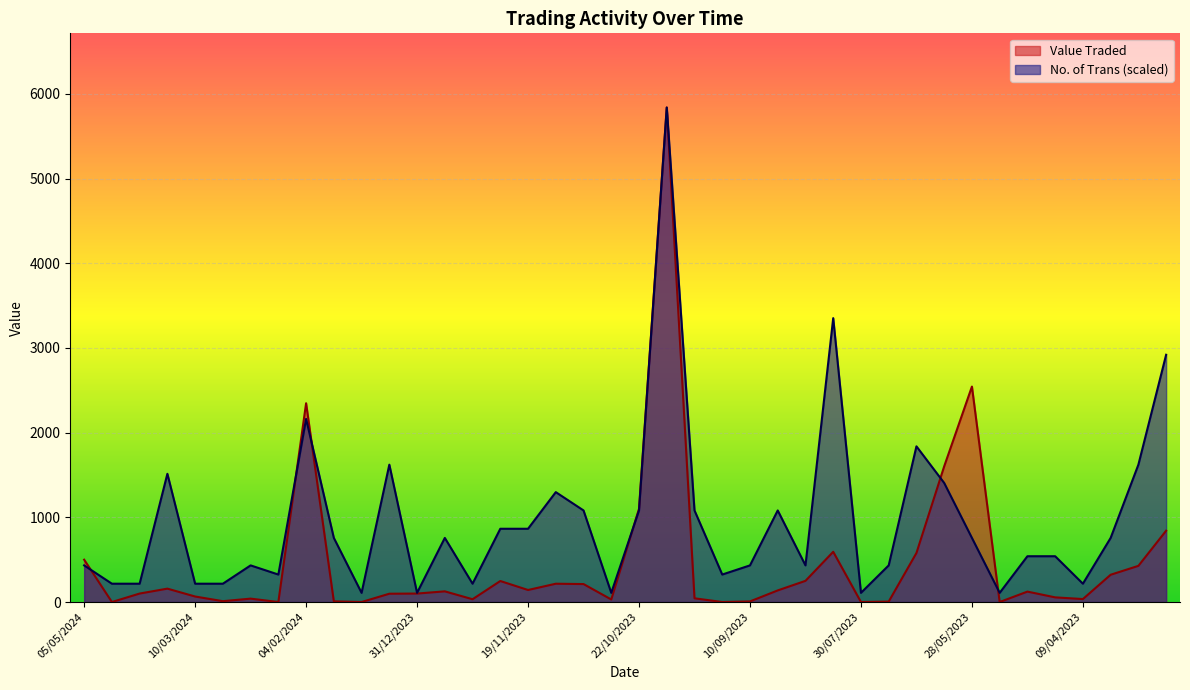

At which category is the sum across all series the highest?

15/10/2023